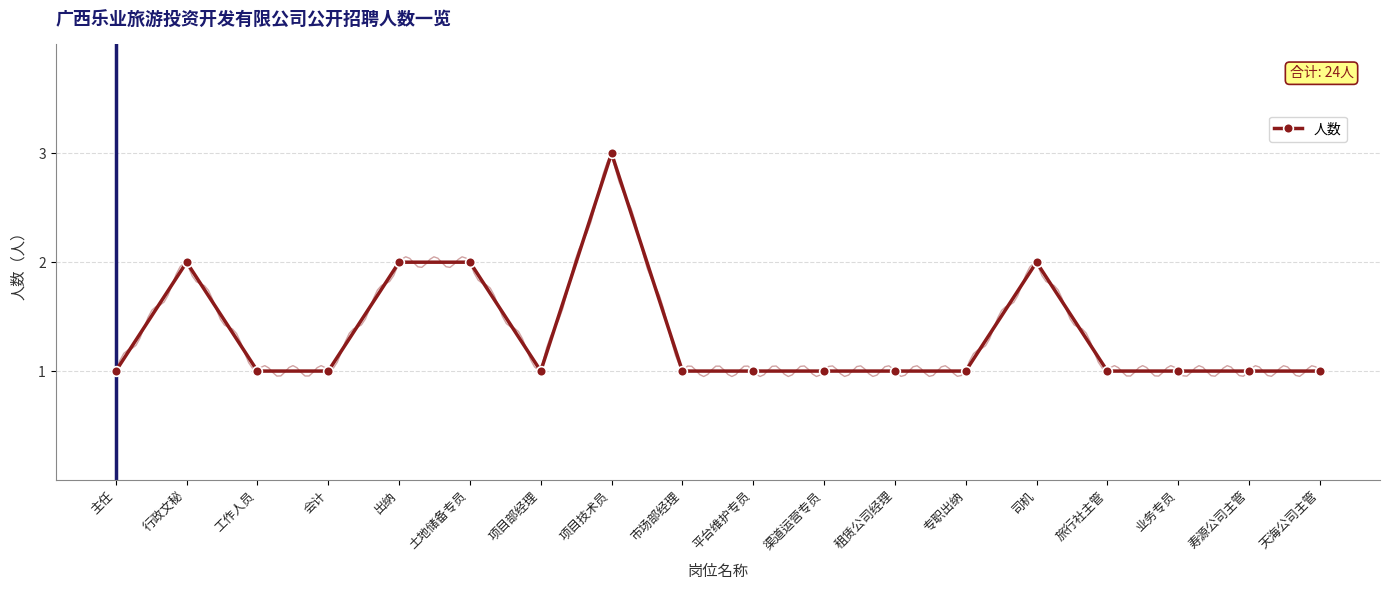

What is the ratio of the value at 主任 to the value at 项目技术员?

0.3